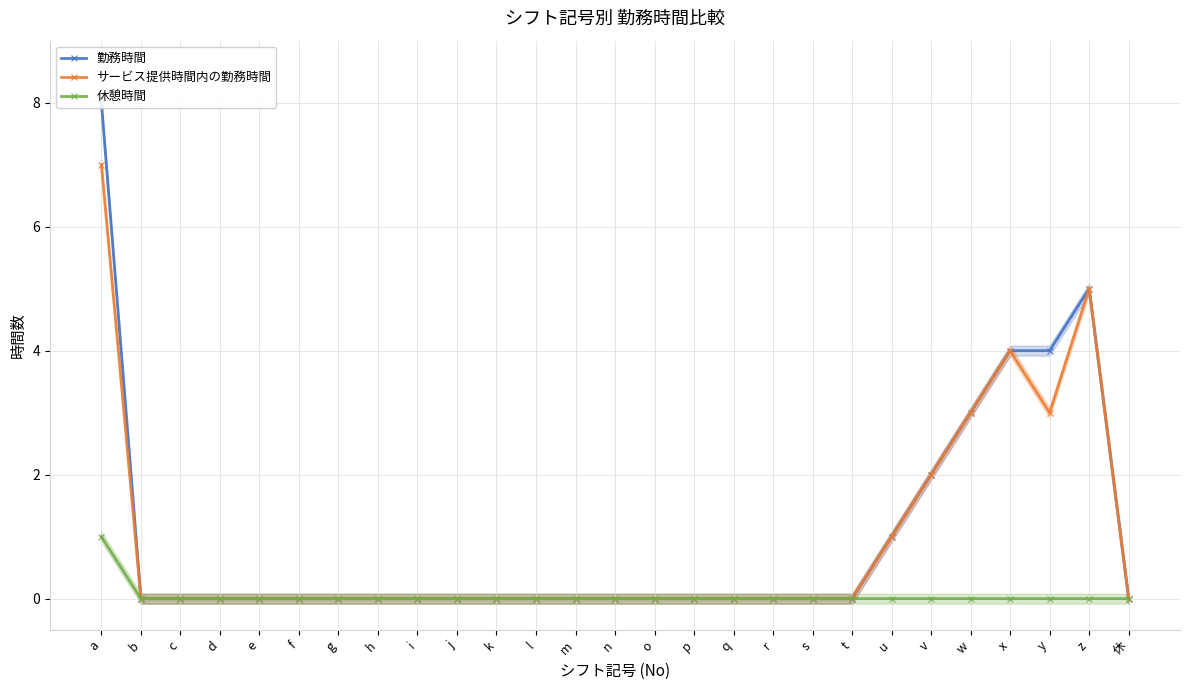

At d, list the series in order from largest to smallest.

勤務時間, サービス提供時間内の勤務時間, 休憩時間